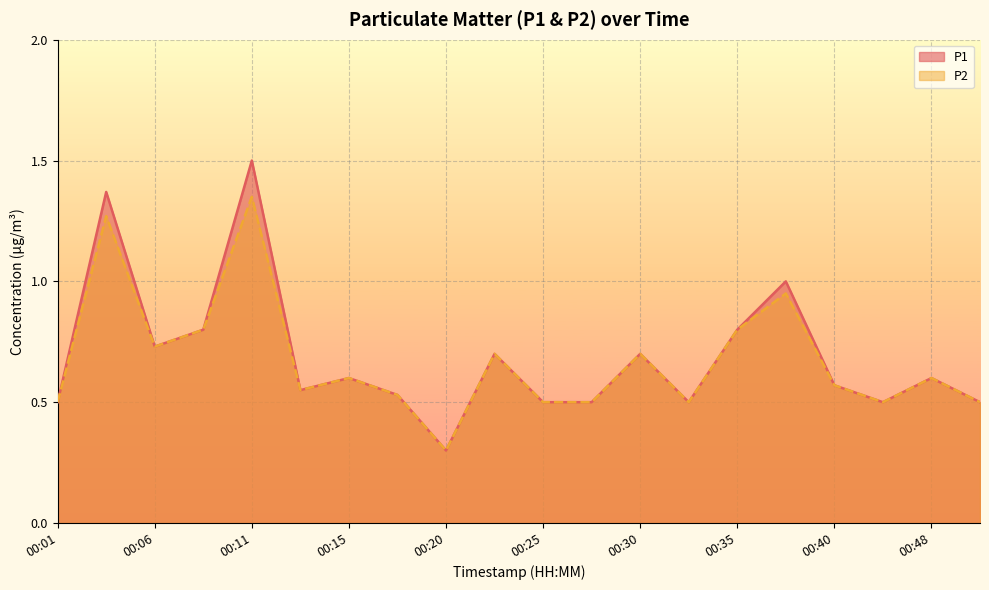

True or false: P2 and P1 cross at least once.

False